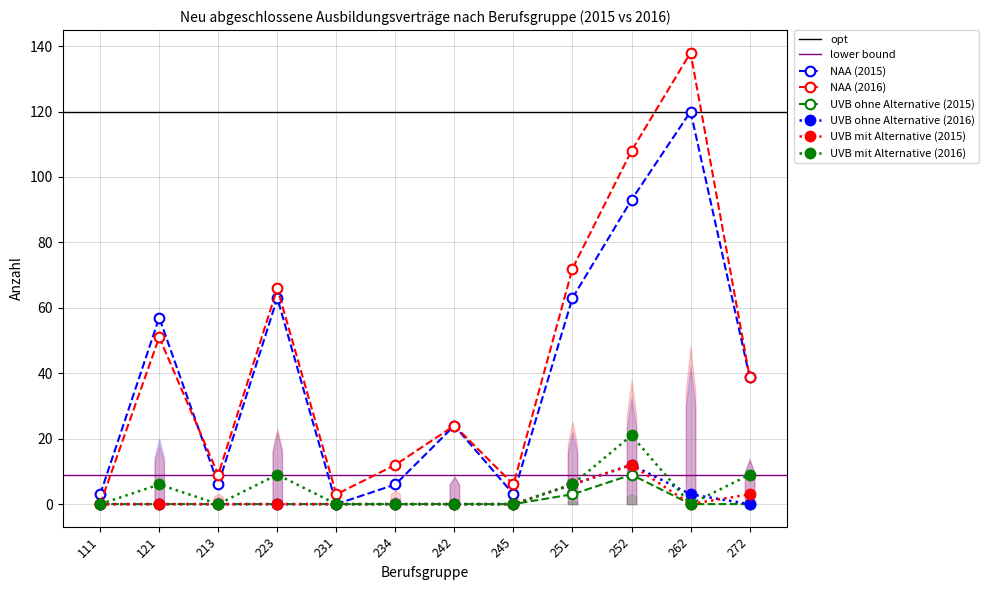

At which category does NAA 2015 reach its first local peak?

121